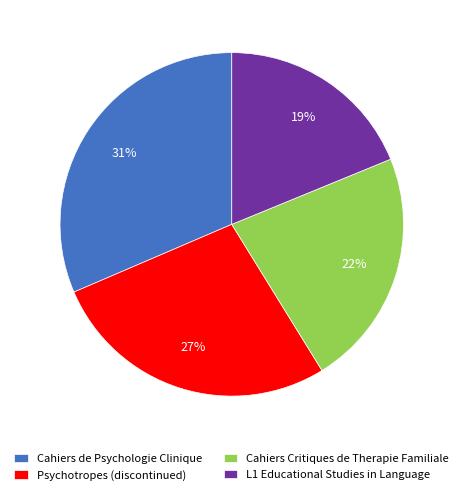

Do L1 Educational Studies in Language and Cahiers Critiques de Therapie Familiale together represent more than half of the pie?

No